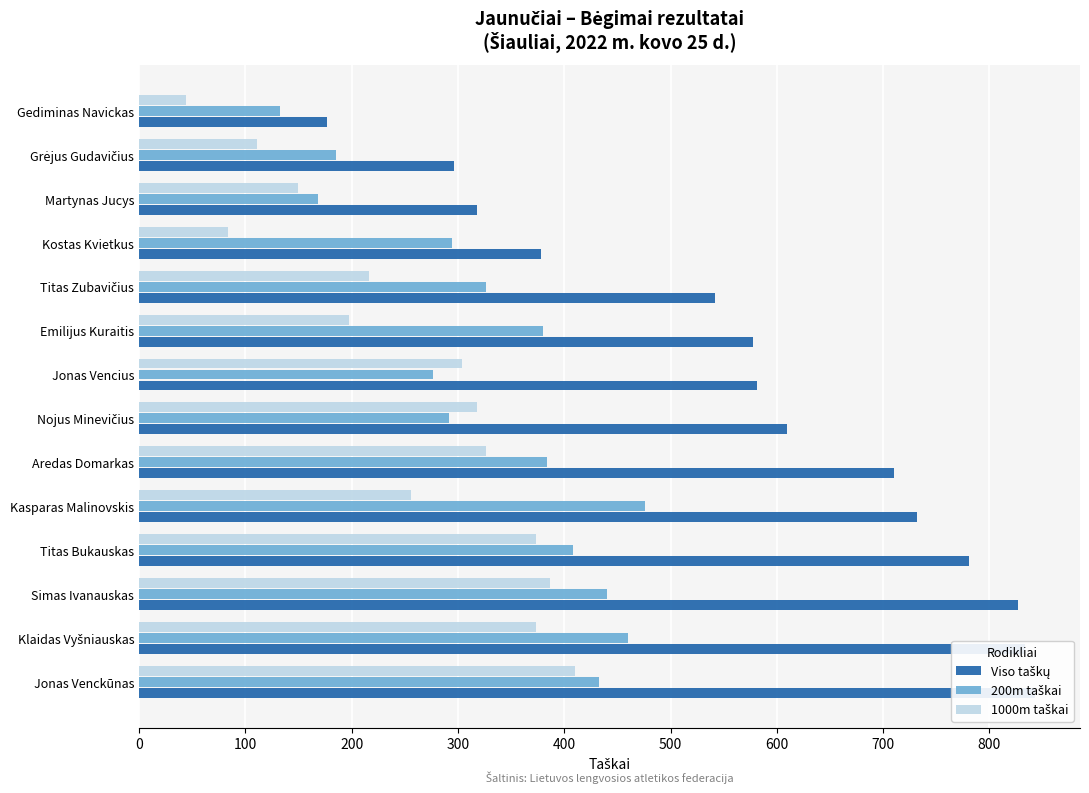

What is the highest value of the 200m taškai series?

476